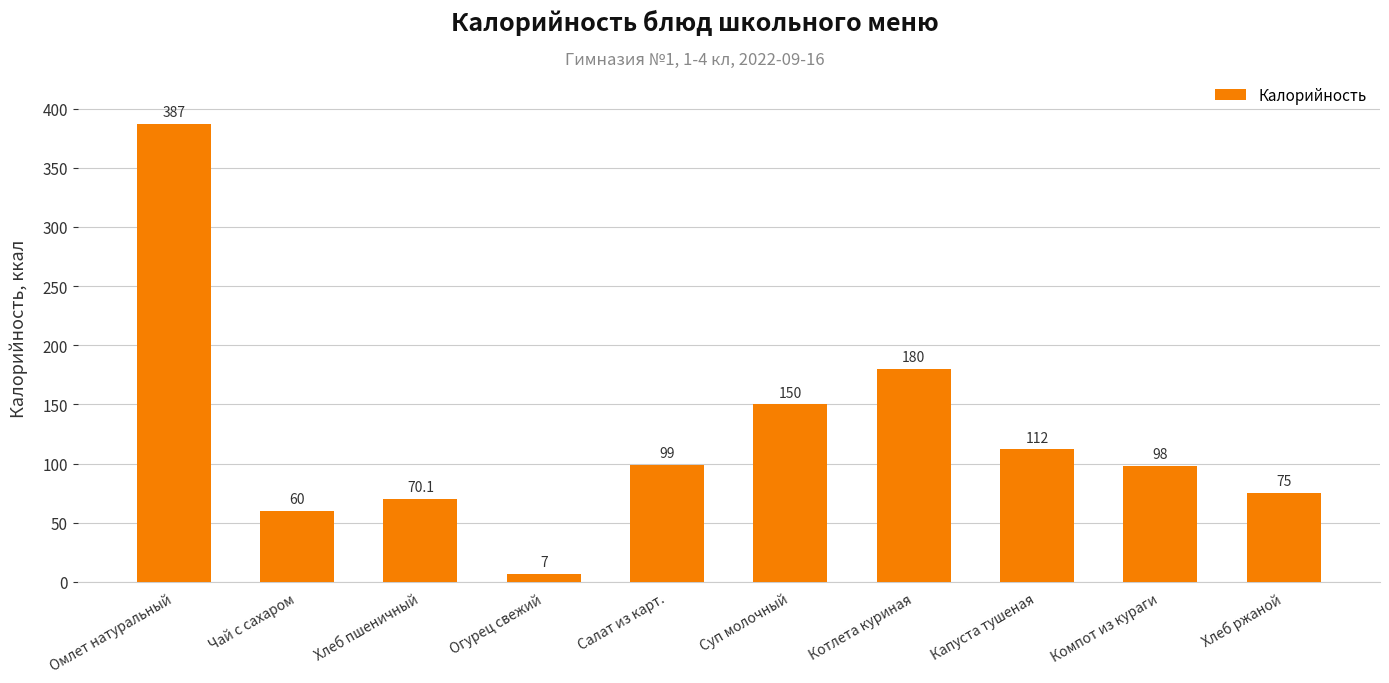

Rank the categories by value from lowest to highest.

Огурец свежий, Чай с сахаром, Хлеб пшеничный, Хлеб ржаной, Компот из кураги, Салат из карт., Капуста тушеная, Суп молочный, Котлета куриная, Омлет натуральный